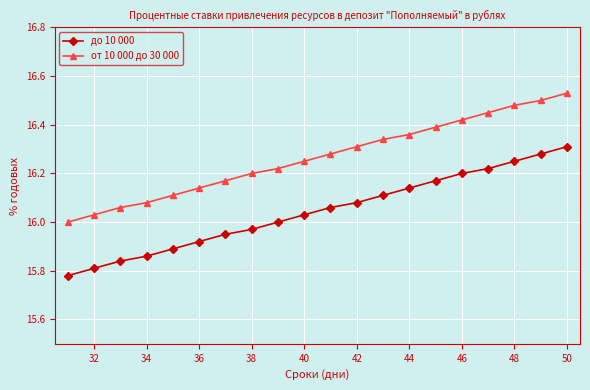

What is the difference between the maximum and minimum values in the от 10 000 до 30 000 series?

0.5